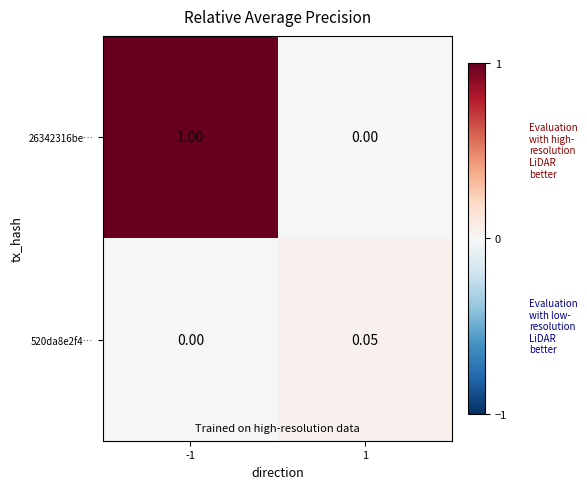

Is the value of 26342316be… at 1 greater than the value of 520da8e2f4… at 1?

No